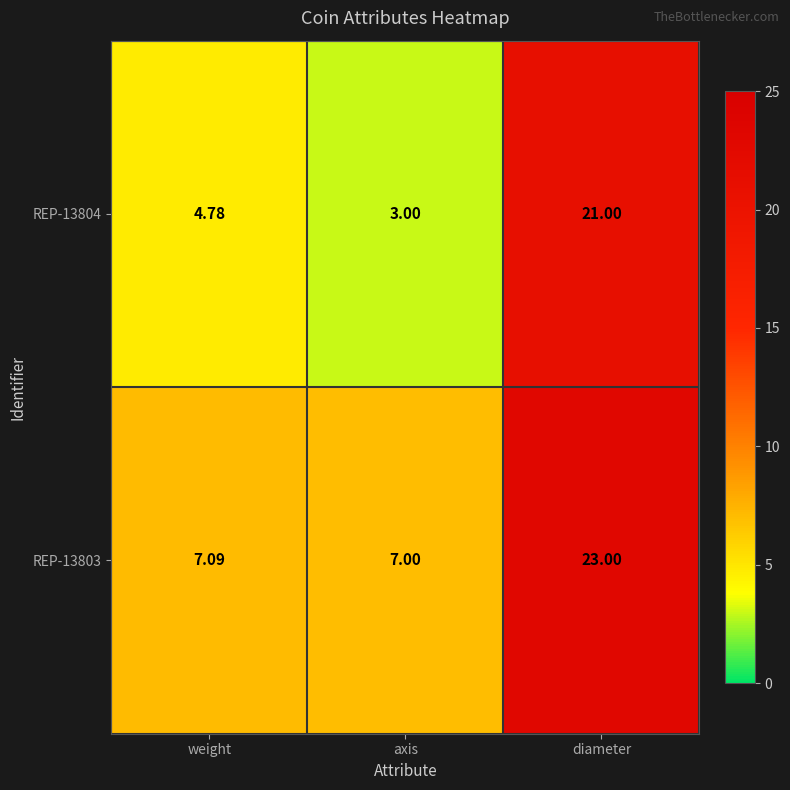

Where does the REP-13804 series first go above 4?

weight